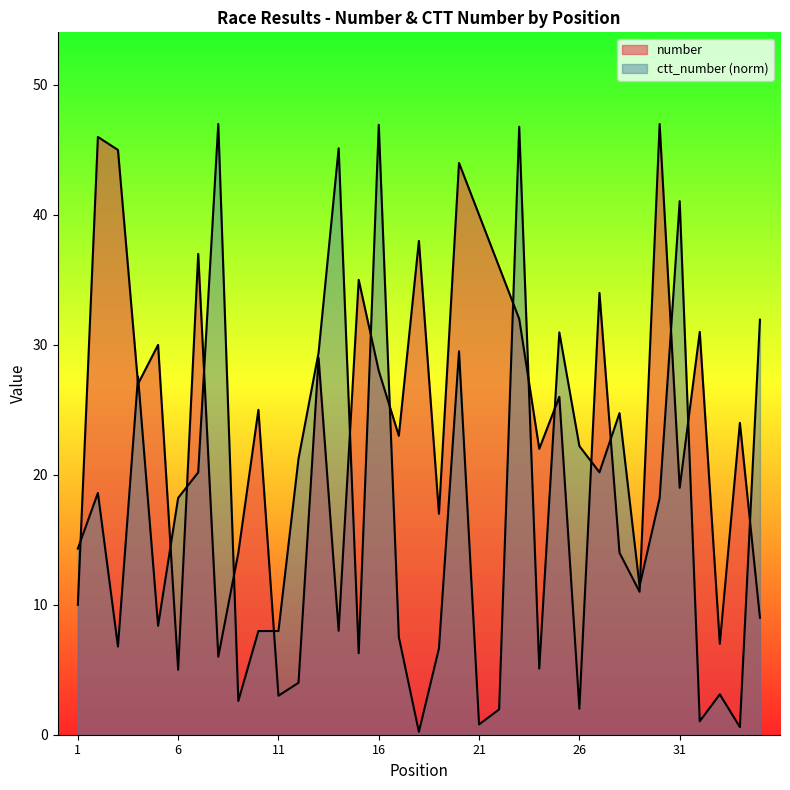

Where does the ctt_number series first go above 18?

2